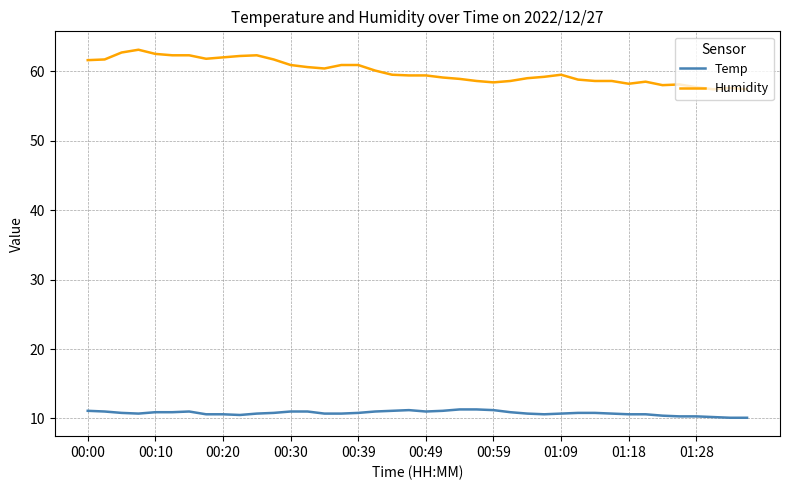

What is the lowest value of the Temp series?

10.1